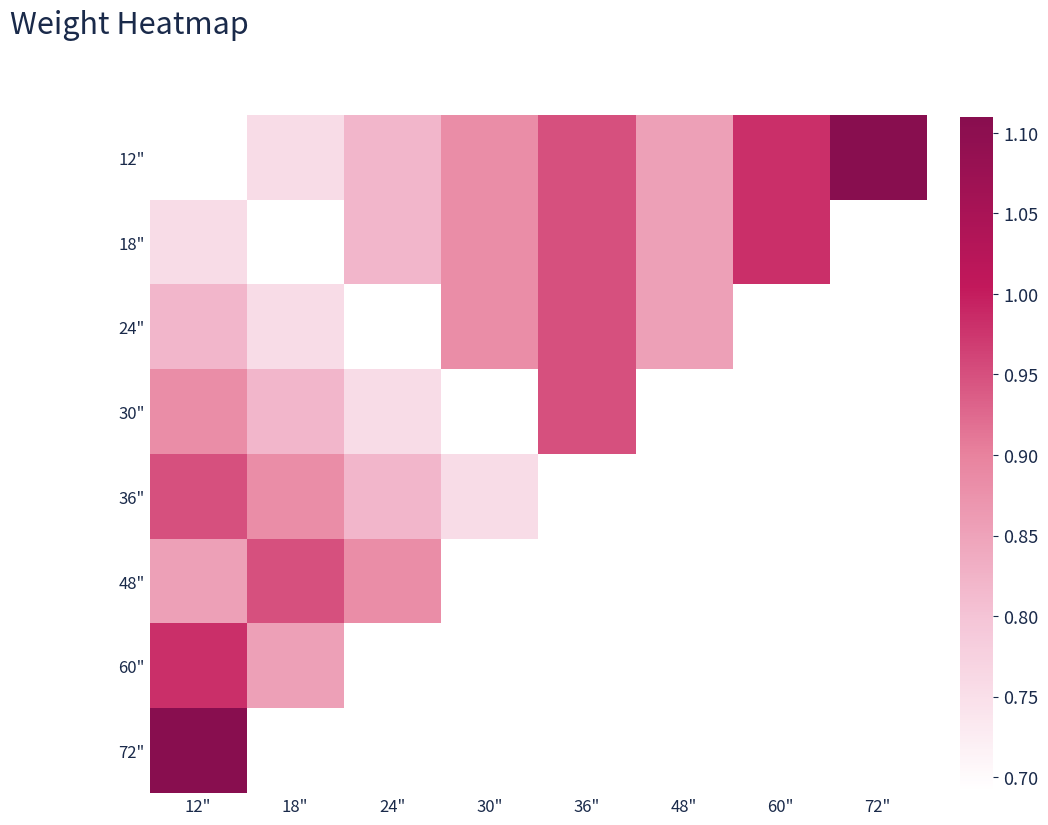

Which series has the largest range (max minus min)?

12"